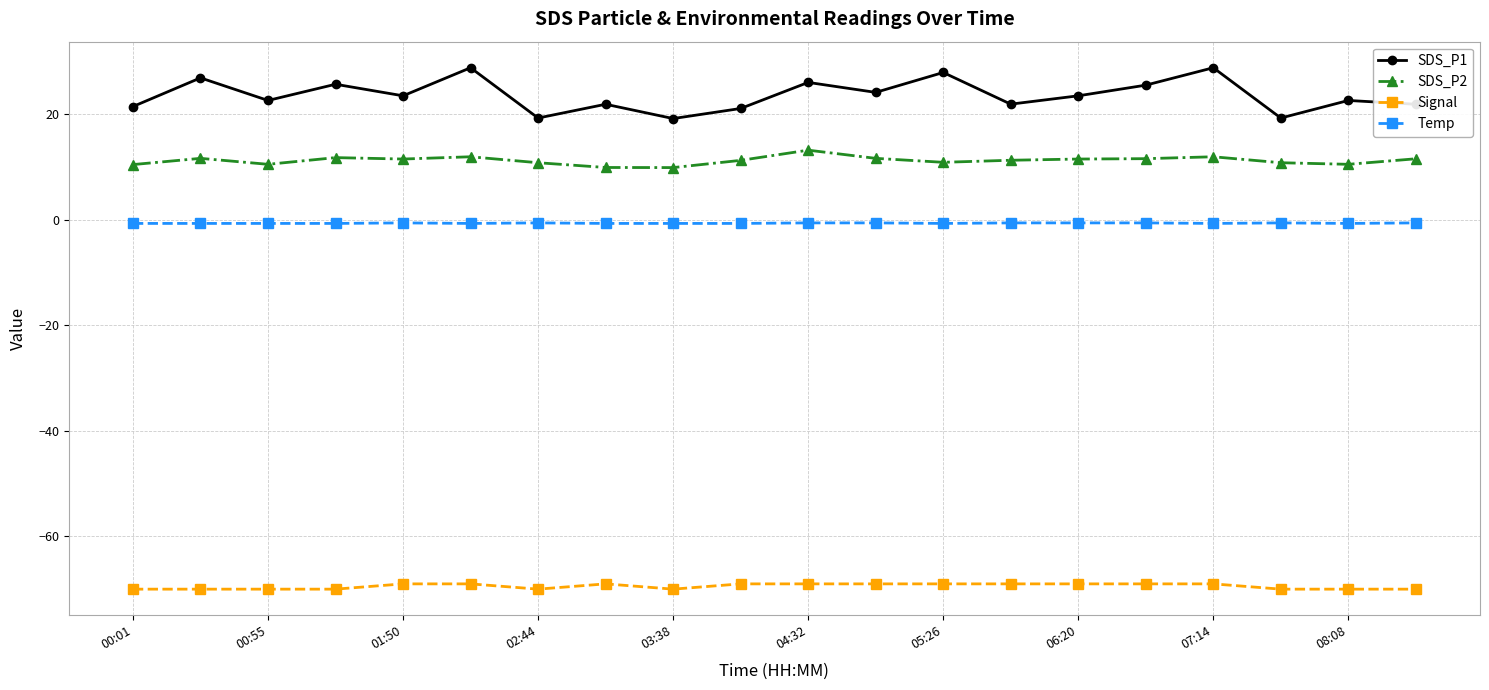

Which series has the largest range (max minus min)?

SDS_P1